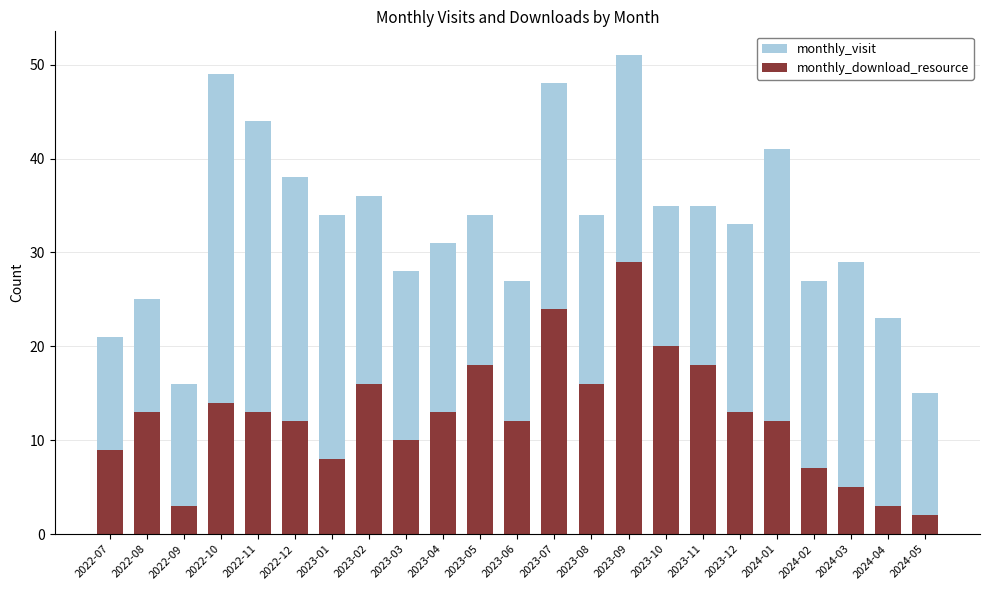

At which label does monthly_download_resource reach its peak?

2023-09